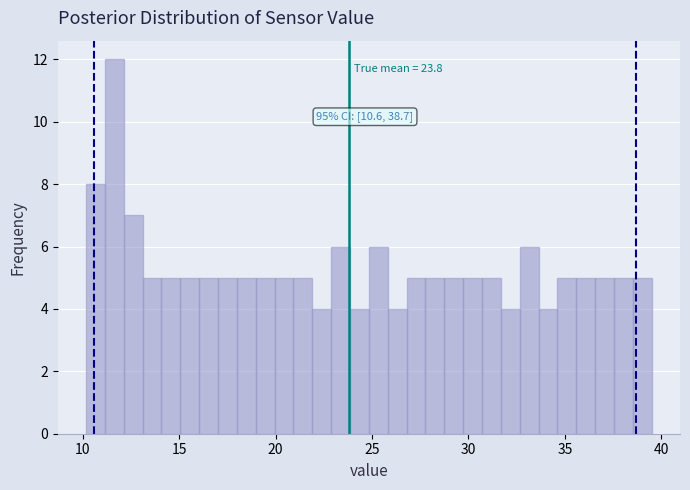

Read against the x-axis, roughly where is the centre of the tallest bar?

11.5